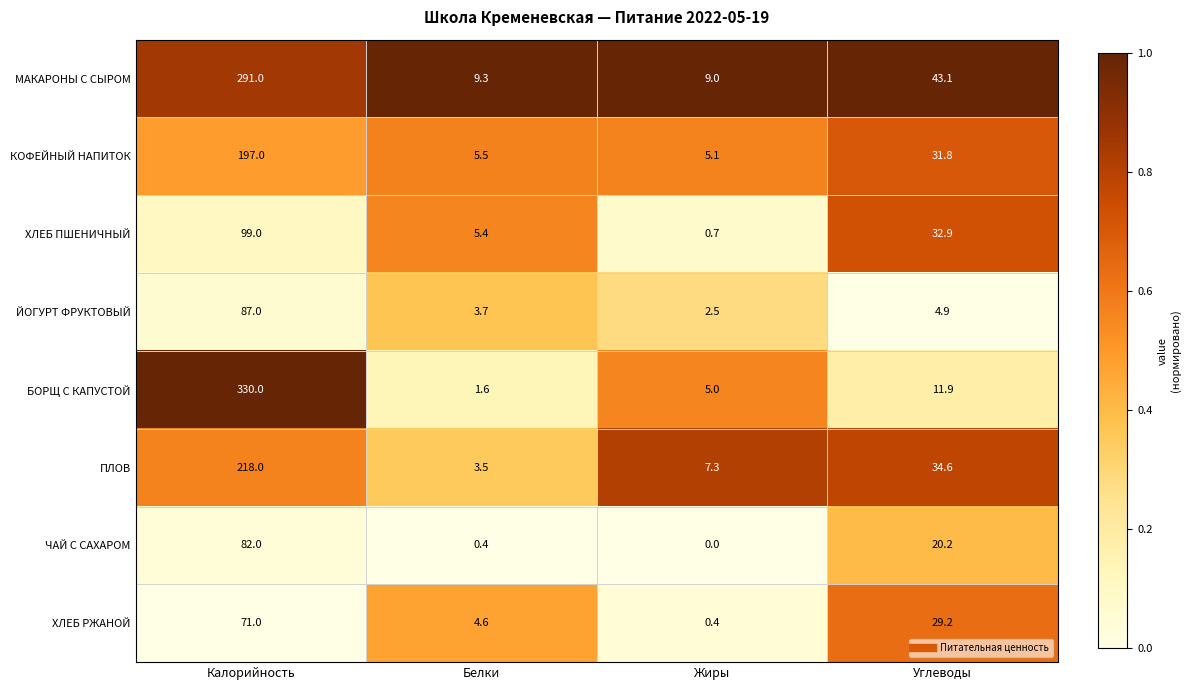

The value of ХЛЕБ ПШЕНИЧНЫЙ at Белки is 9.2. True or false?

False